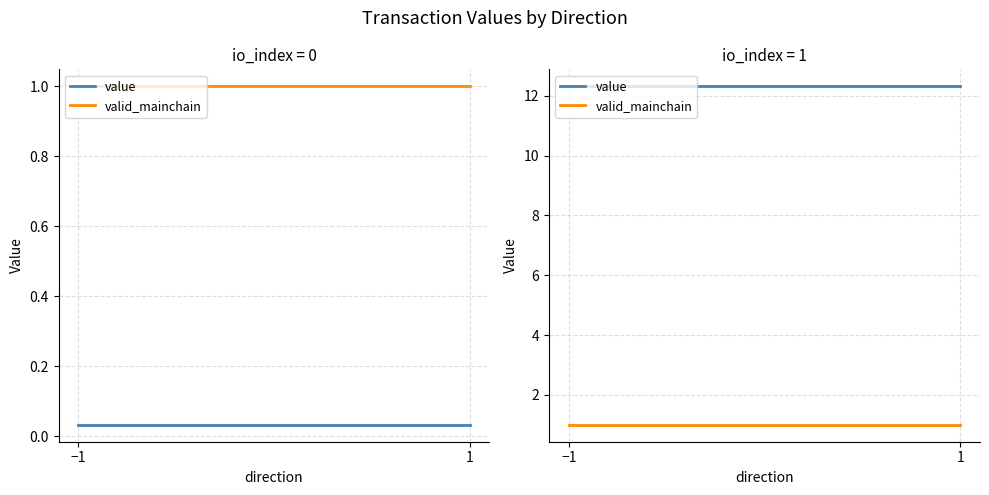

Which series has the largest range (max minus min)?

value